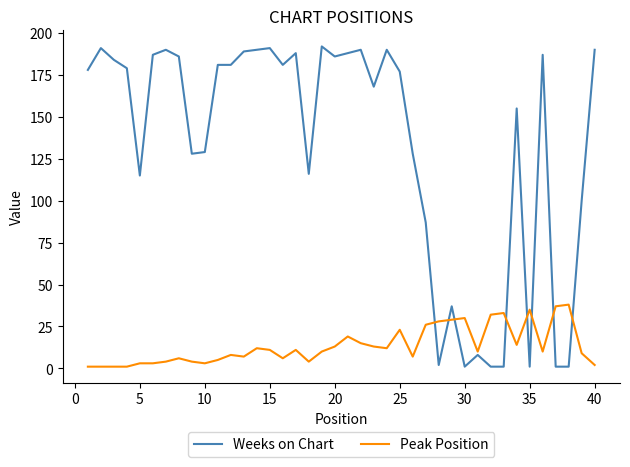

Reading left to right, what are all the values shown in this chart?

Weeks on Chart: 178	191	184	179	115	187	190	186	128	129	181	181	189	190	191	181	188	116	192	186	188	190	168	190	177	128	87	2	37	1	8	1	1	155	1	187	1	1	100	190
Peak Position: 1	1	1	1	3	3	4	6	4	3	5	8	7	12	11	6	11	4	10	13	19	15	13	12	23	7	26	28	29	30	10	32	33	14	35	10	37	38	9	2